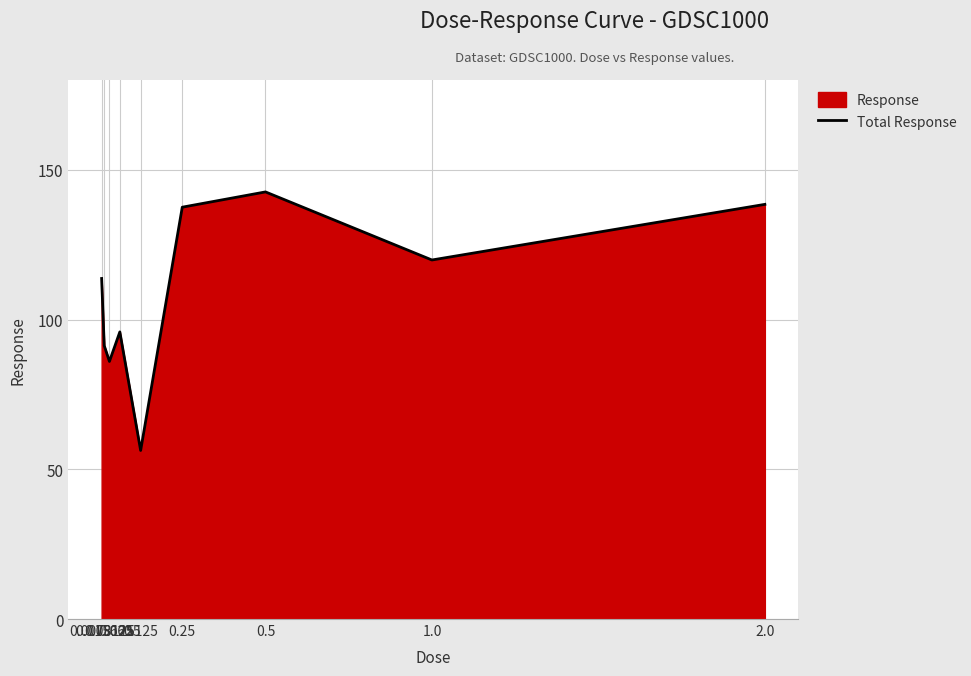

What is the change in value from 0.015625 to 0.03125?

-5.3